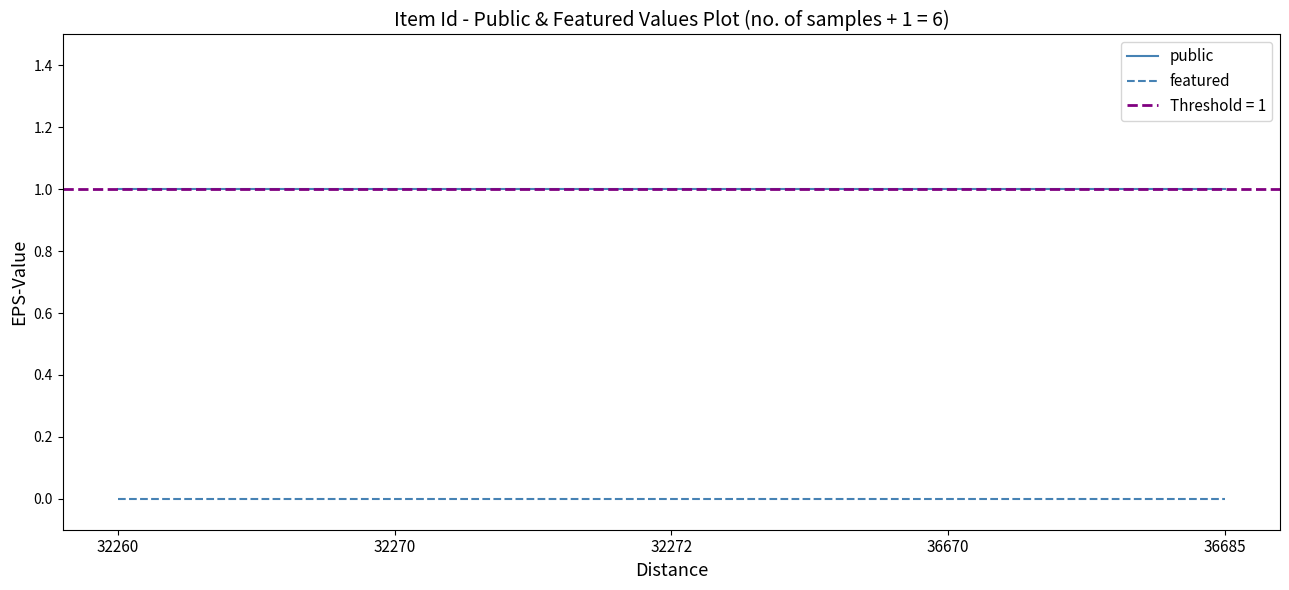

Which category has the lowest value in the featured series?

32260